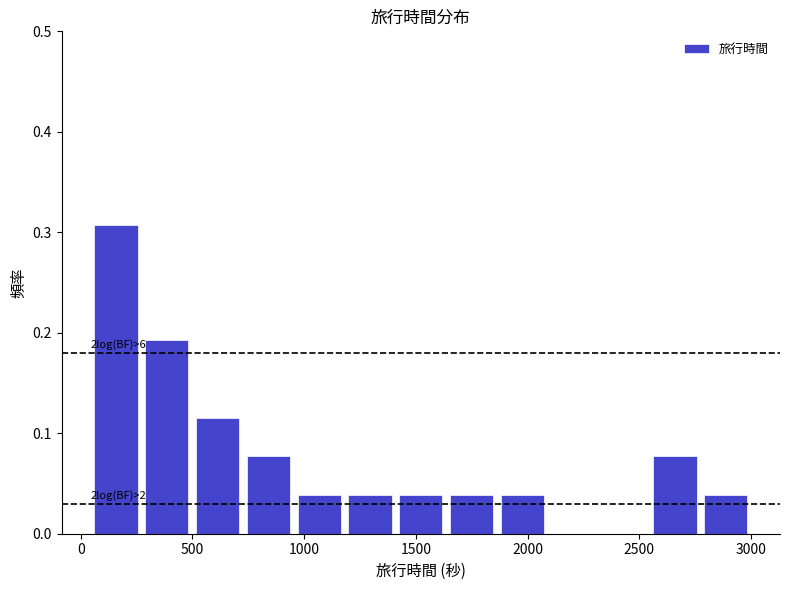

Over which range of the x-axis is the bar tallest?

50 to 250